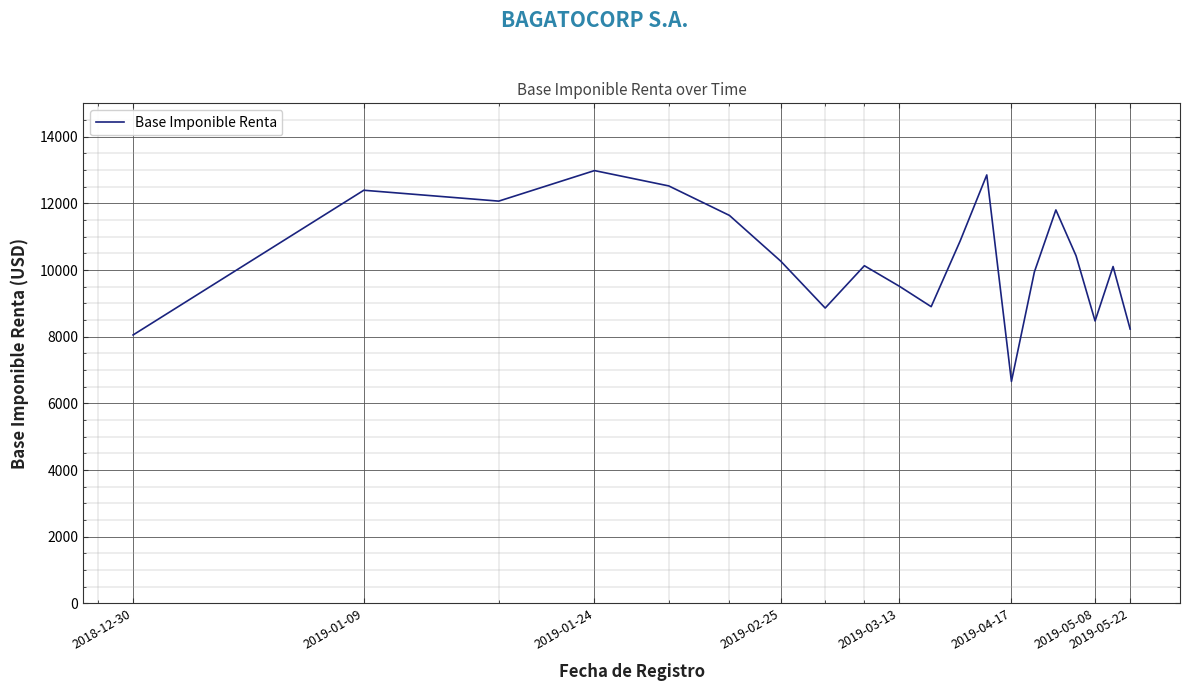

What is the smallest value displayed?

6657.6